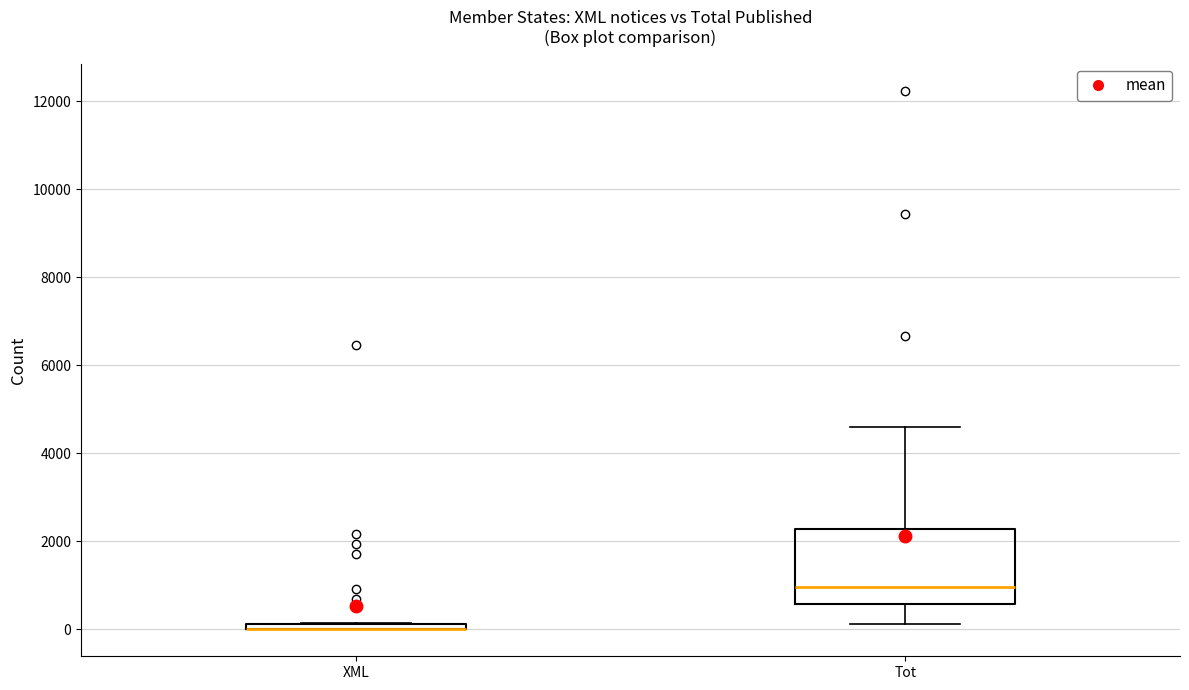

Which box is the tallest, from its lower edge to its upper edge?

Tot